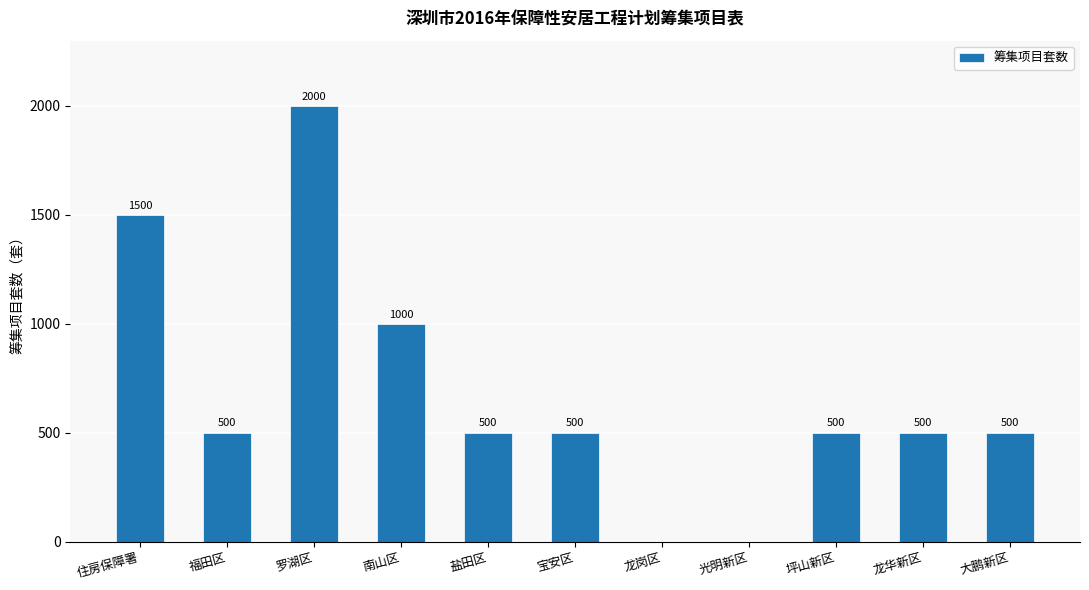

The value at 住房保障署 is 1500. True or false?

True